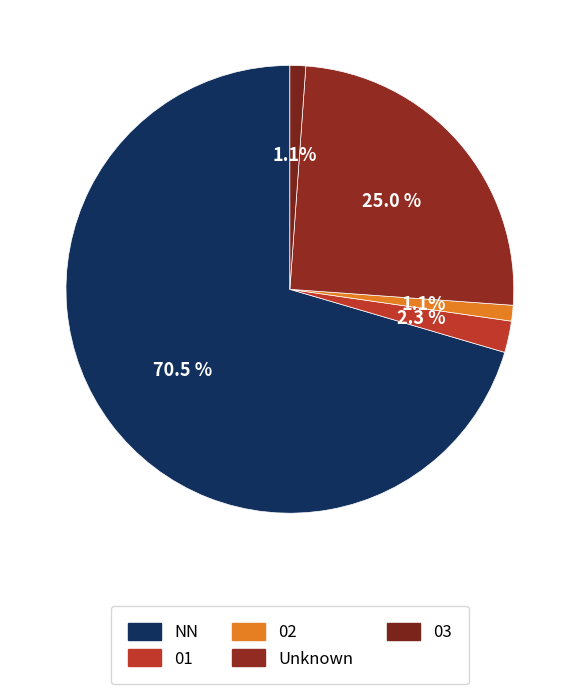

How many segments does this pie chart have?

5